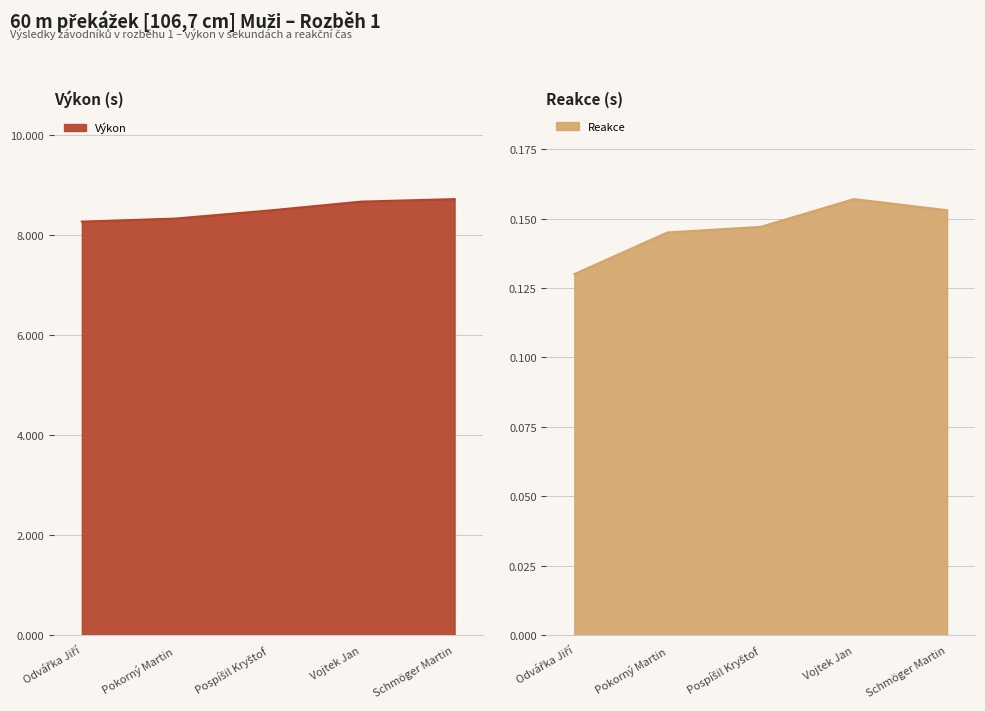

What is the sum of the Reakce values at Odvářka Jiří and Schmöger Martin?

0.3